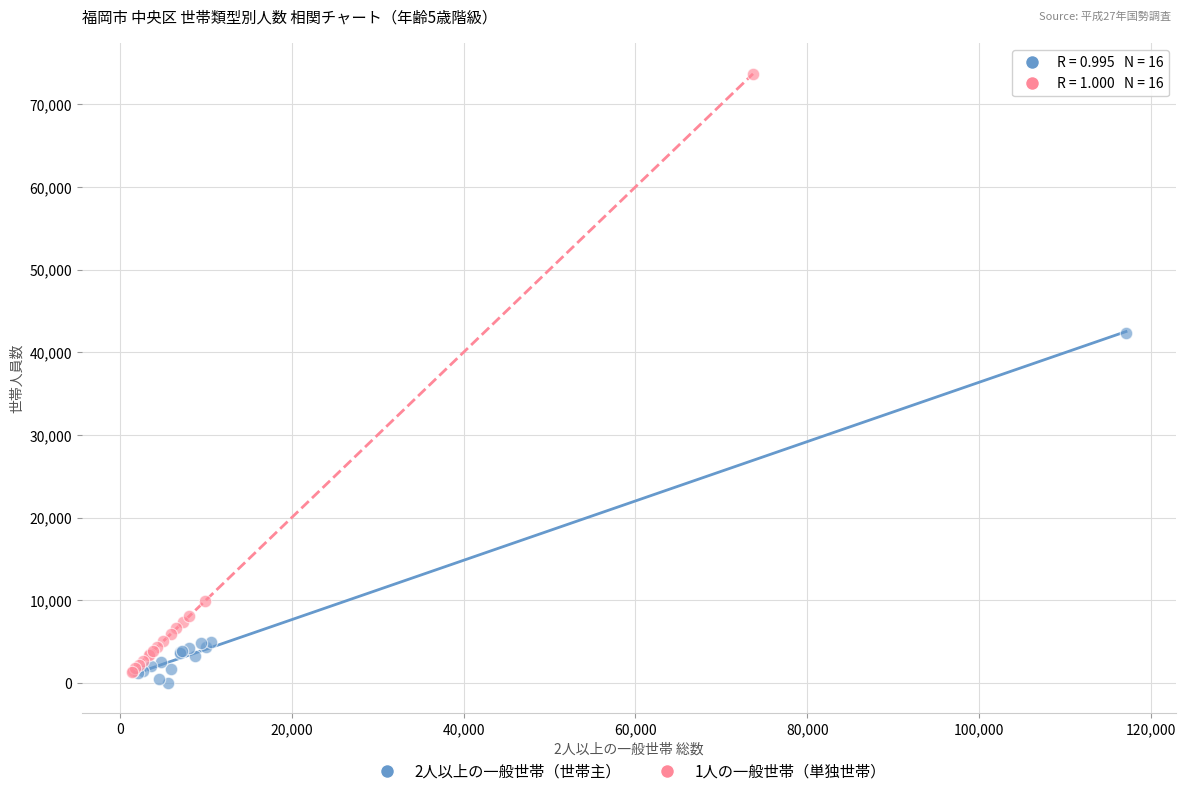

What are all the series names shown in the legend?

2人以上の一般世帯（世帯主）, 1人の一般世帯（単独世帯）